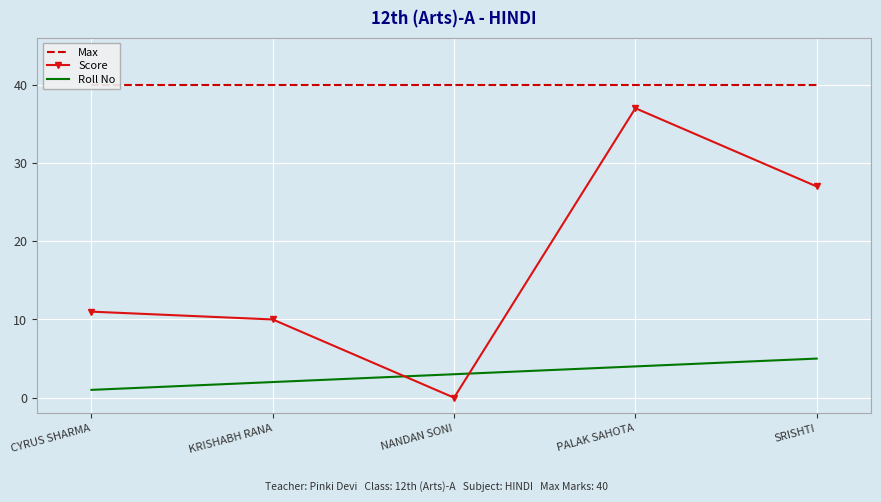

True or false: Score has a value of 16 at NANDAN SONI.

False